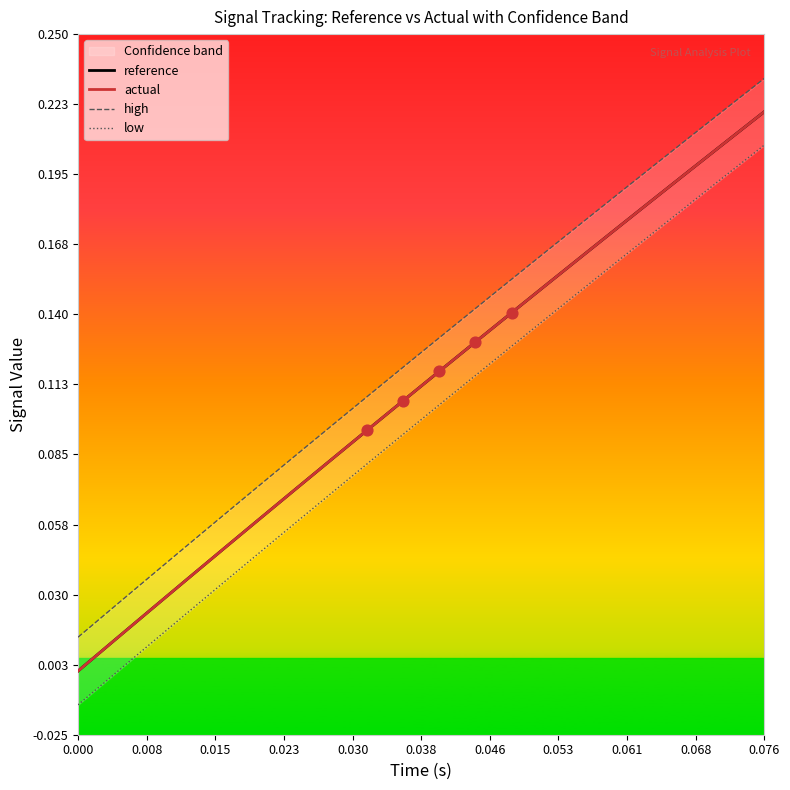

Which series has the largest Y range (max minus min)?

low